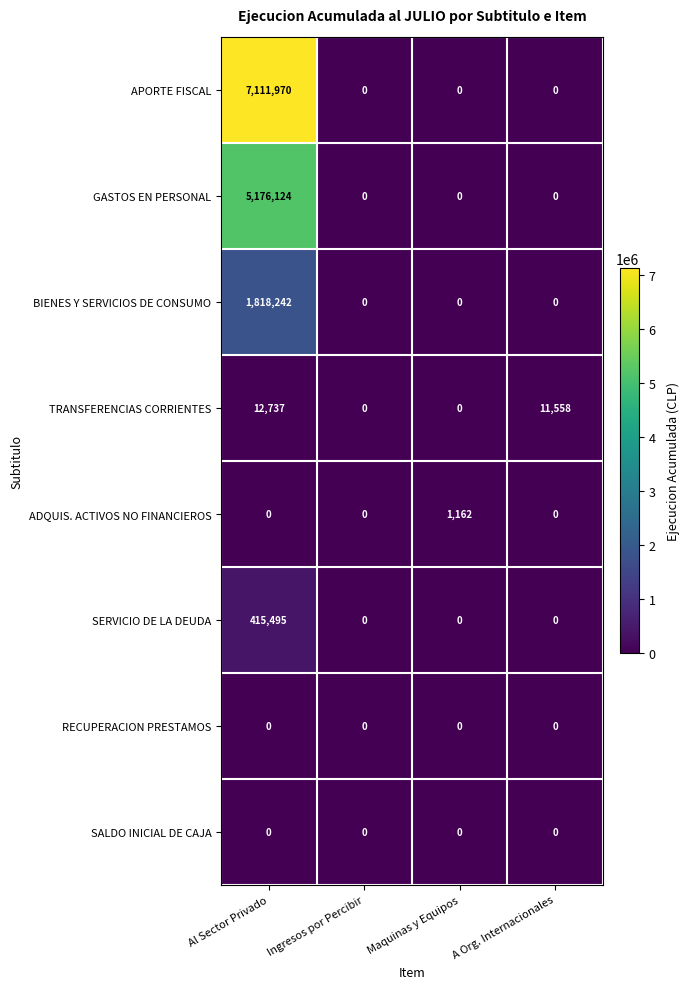

What is the sum of all APORTE FISCAL values?

7111970